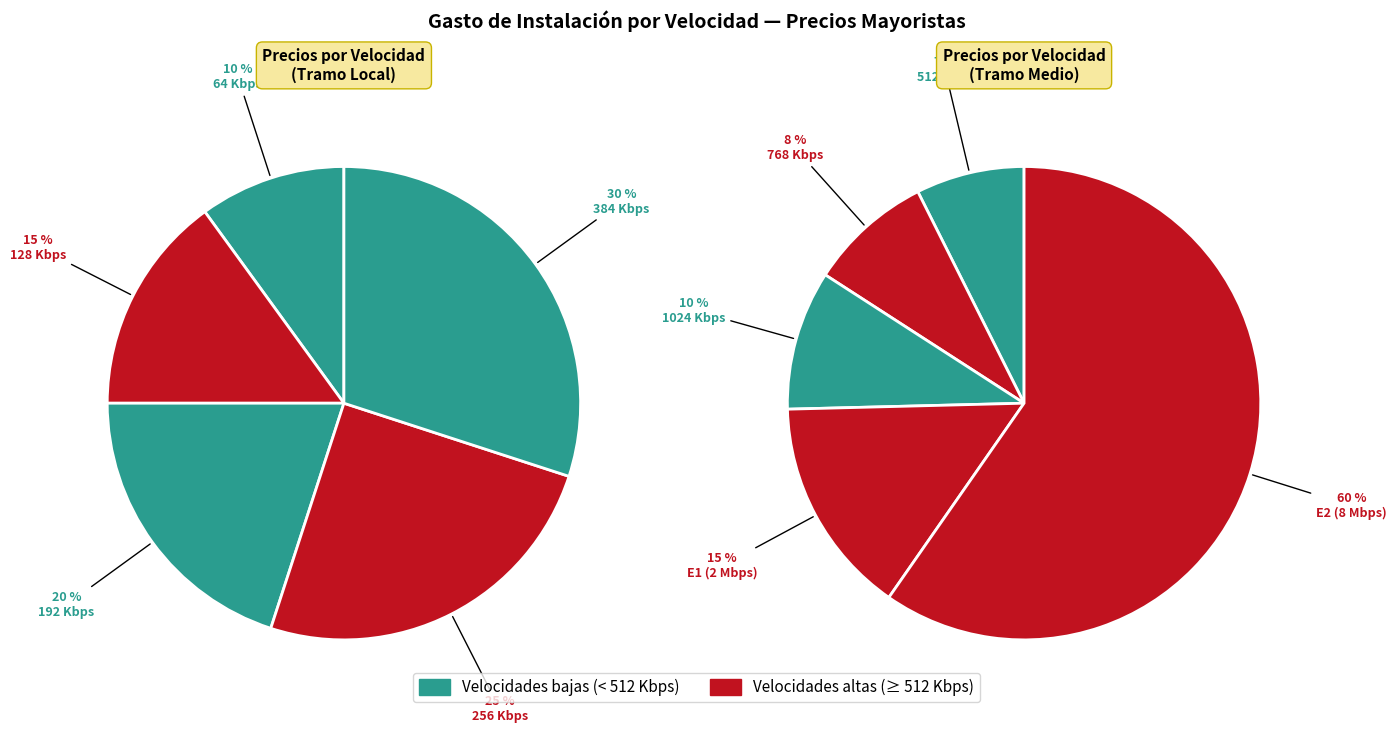

What is the largest slice in the pie chart?

E2 (8 Mbps)